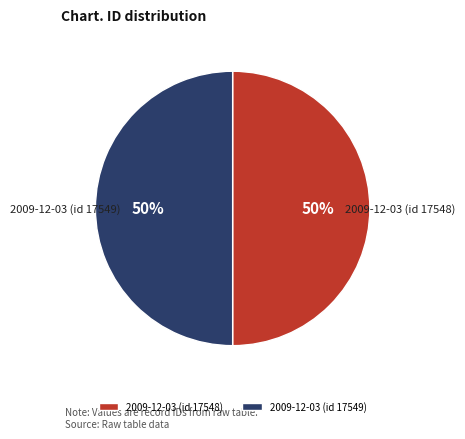

Count the number of slices in the pie.

2